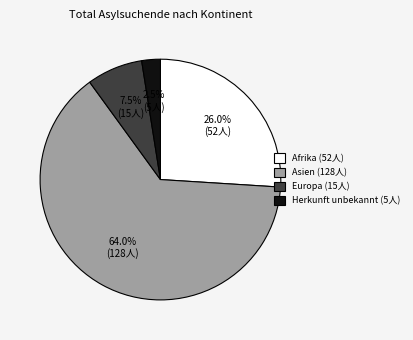

Which category has the biggest portion of the pie?

Asien